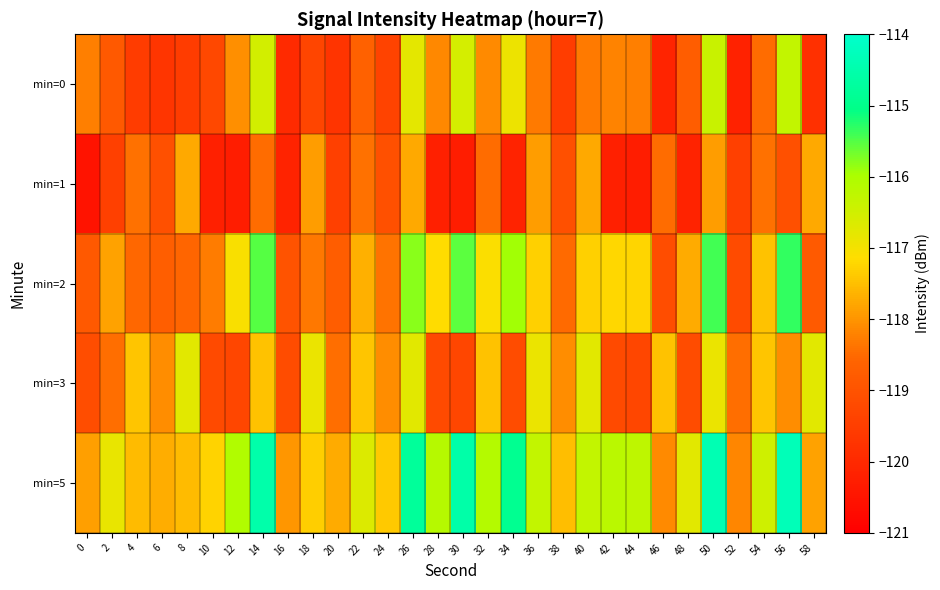

Between 2 and 10, which series saw the biggest shift?

min=1